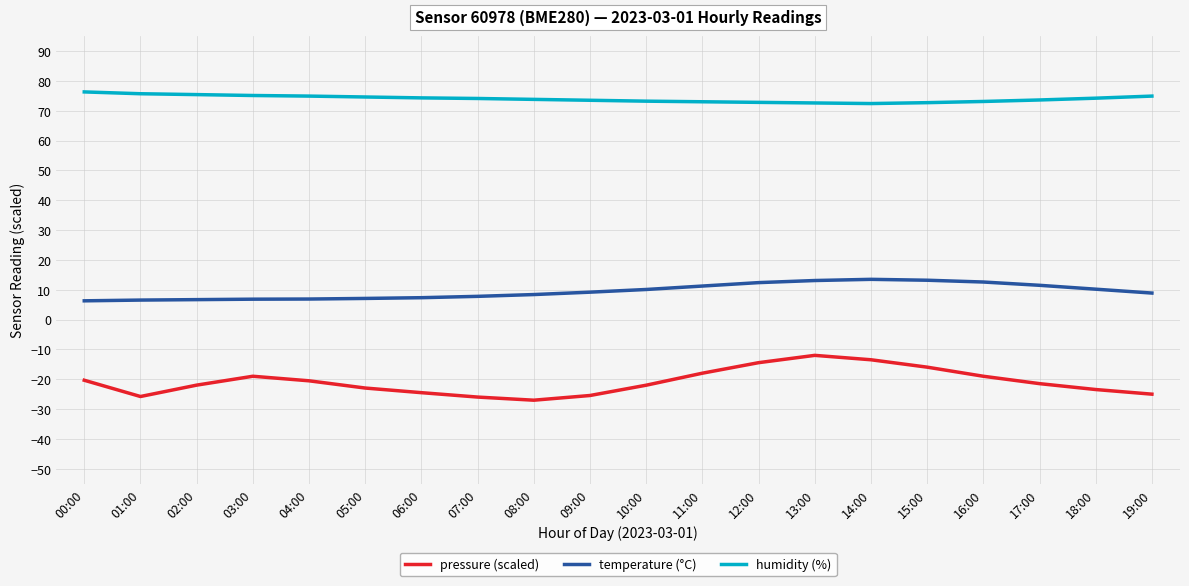

What is the greatest value displayed?

76.3